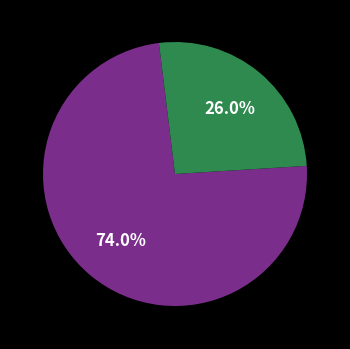

Is there a majority slice in this chart?

Yes